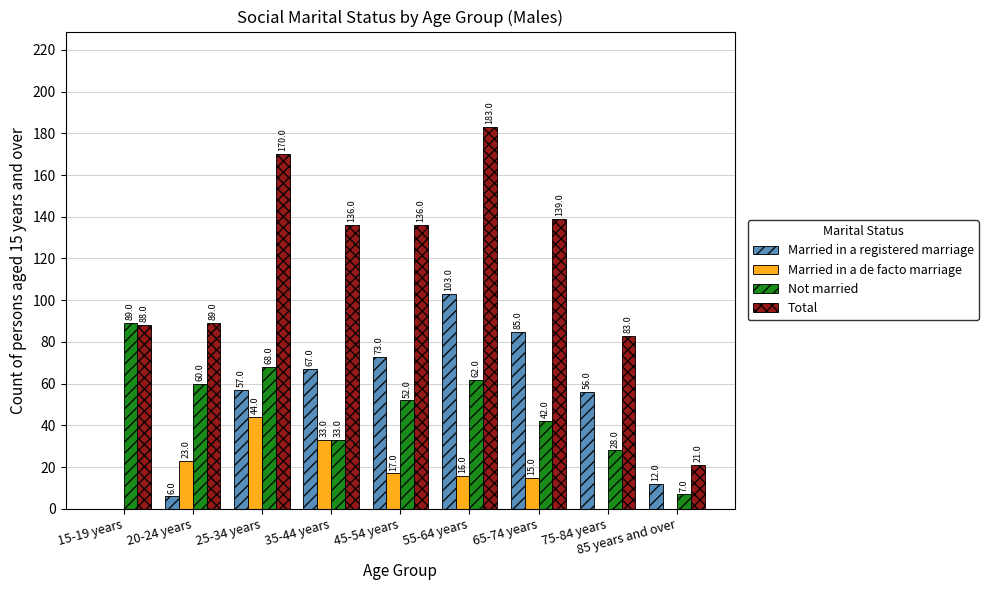

What is the spread (max minus min) of values at 75-84 years?

83